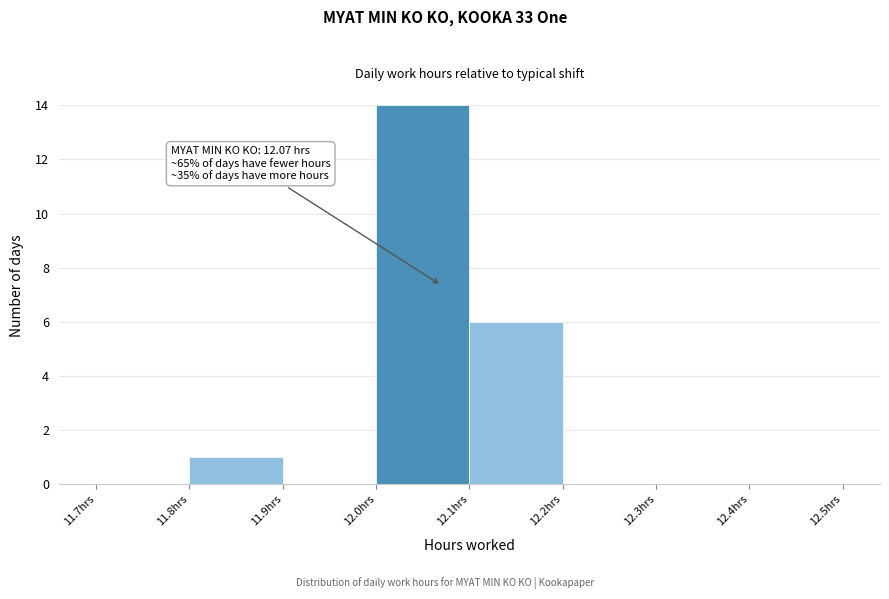

Which range on the x-axis has the tallest bar?

12.0 to 12.1